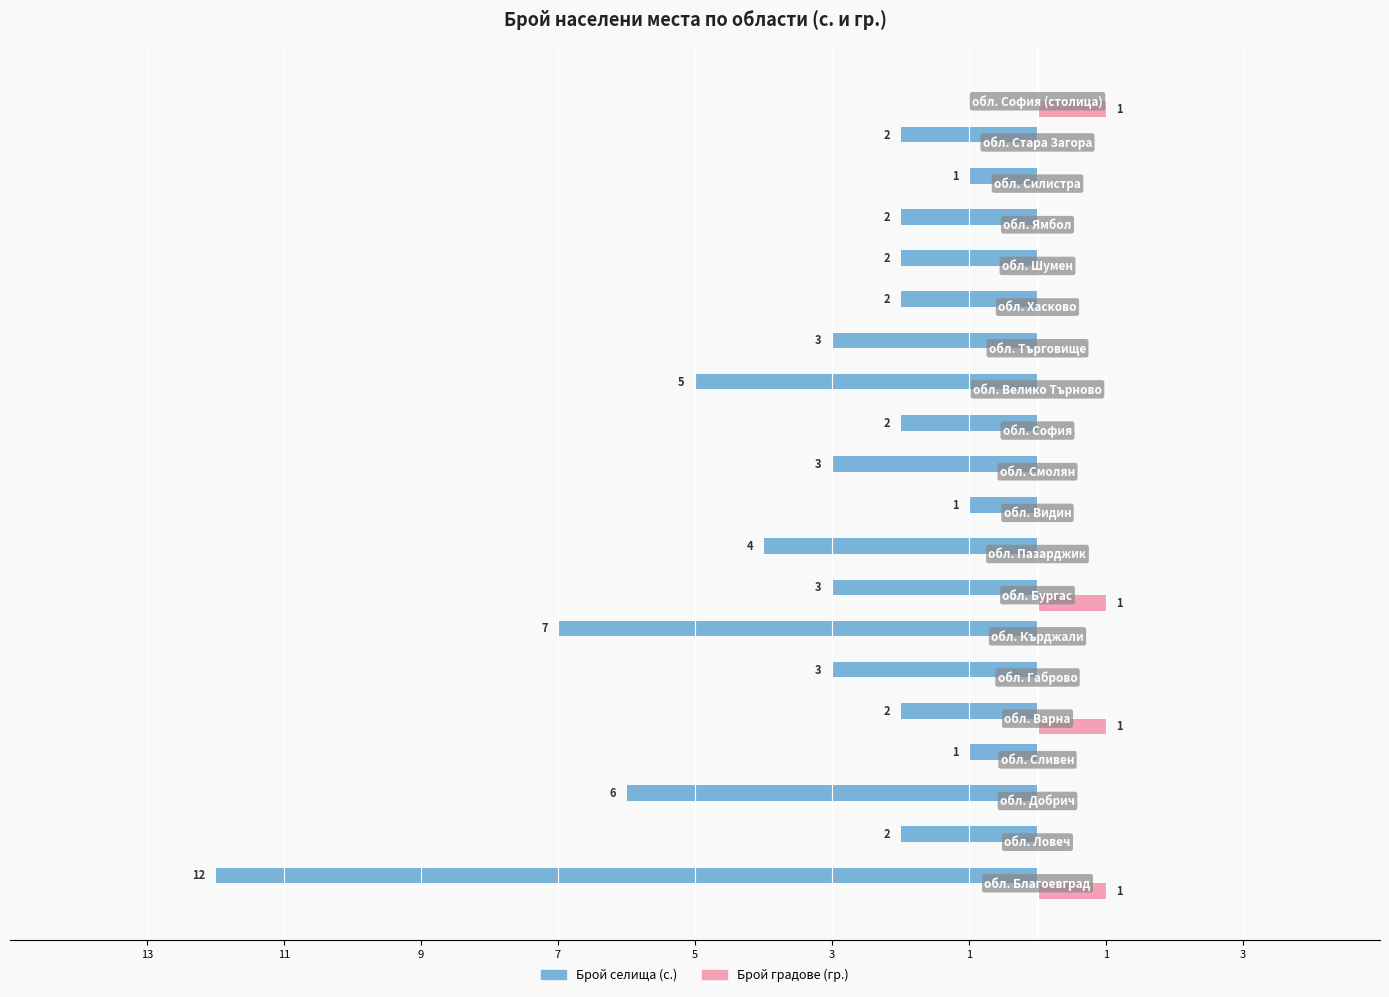

What are all the series names shown in the legend?

Брой селища (с.), Брой градове (гр.)